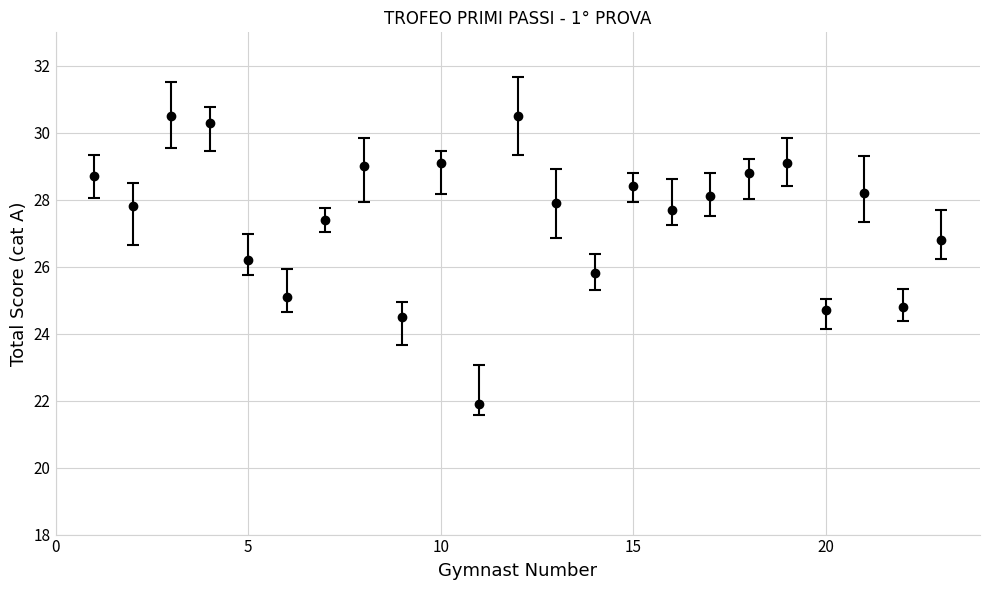

What is the value of the 1st point from the left?

28.7